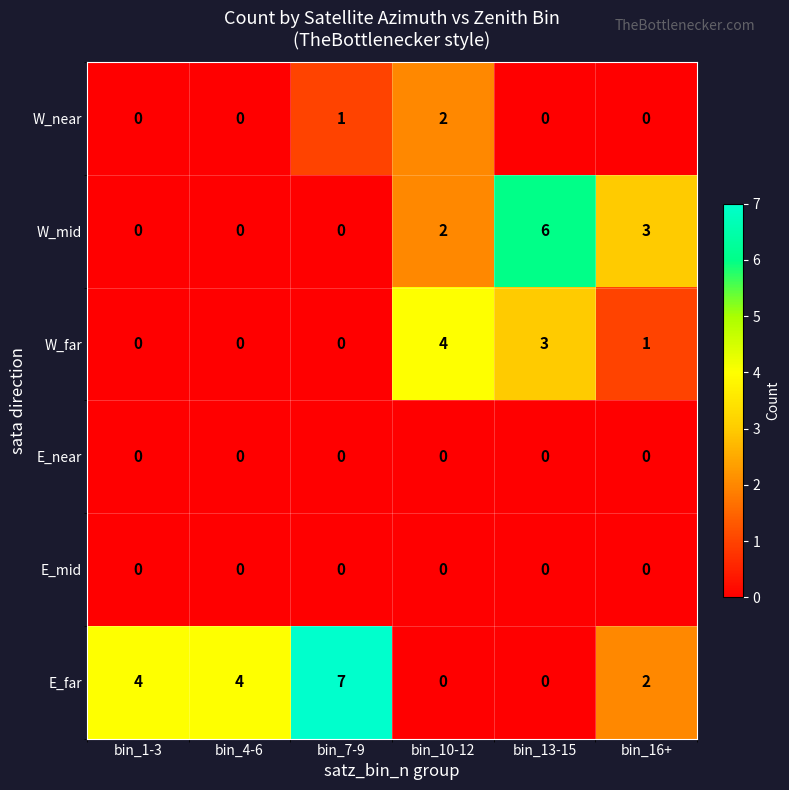

Is it true that E_far equals 0 at bin_13-15?

True